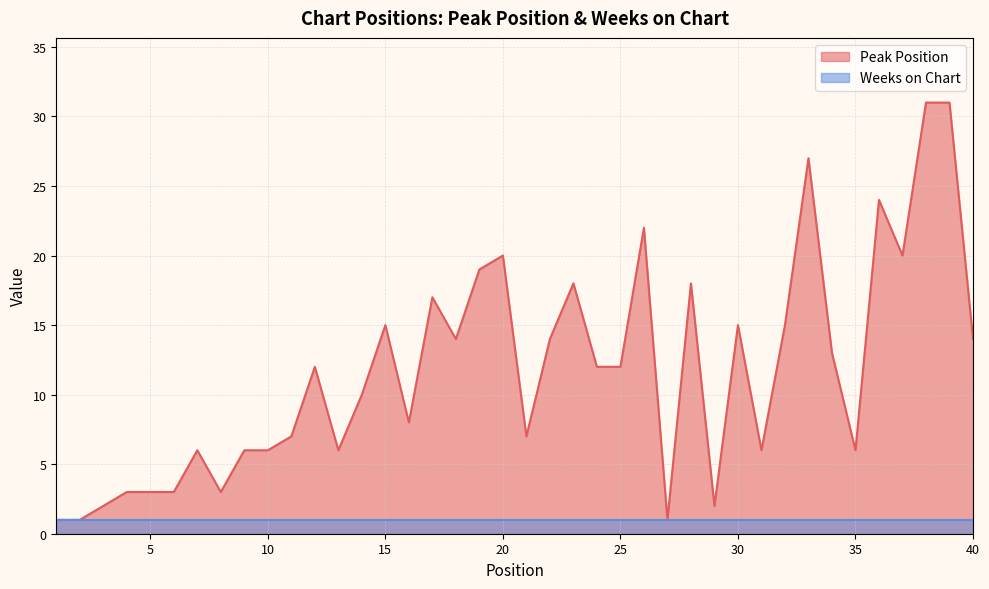

Reading right to left, list all the values displayed in this chart.

14	31	31	20	24	6	13	27	15	6	15	2	18	1	22	12	12	18	14	7	20	19	14	17	8	15	10	6	12	7	6	6	3	6	3	3	3	2	1	1